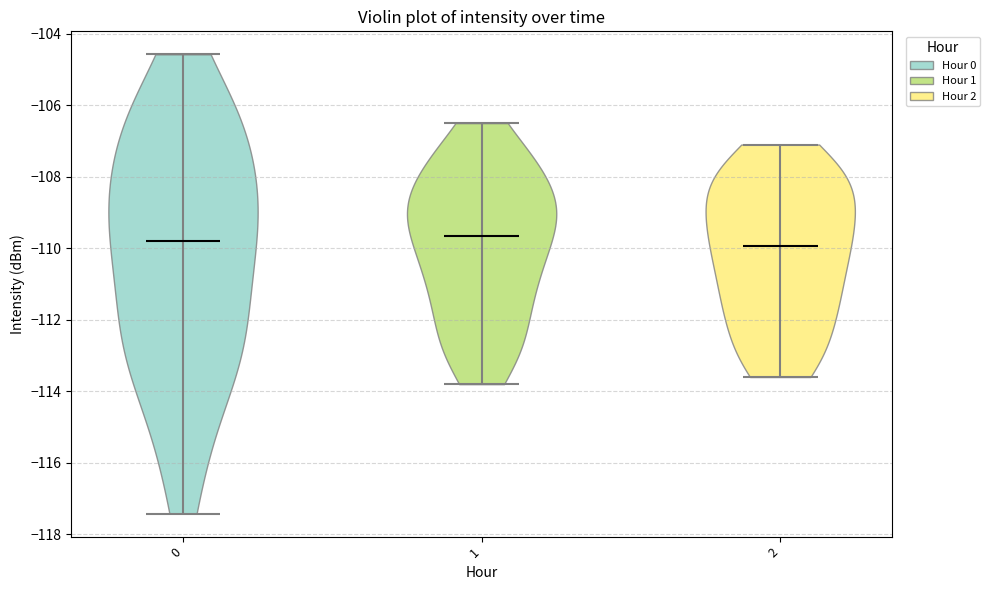

Reading left to right, read every violin against the y-axis: where its median line is, and the lowest and highest points it reaches. The values are not printed on the chart, so give them approximately, as read against the axis.

0: median line -109.8, lowest point -117.4, highest point -104.6
1: median line -109.6, lowest point -113.8, highest point -106.4
2: median line -110.0, lowest point -113.6, highest point -107.0